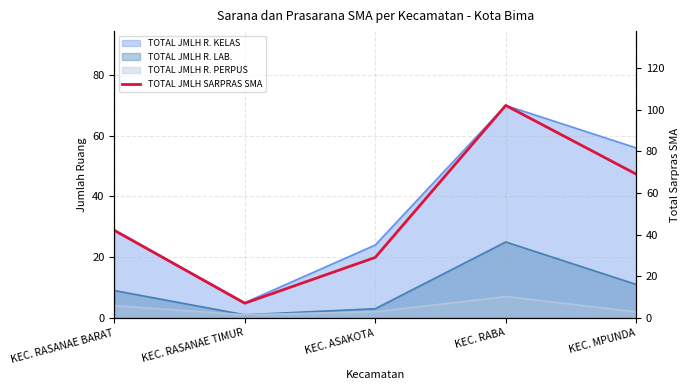

Which has a higher value, KEC. RASANAE BARAT or KEC. ASAKOTA?

KEC. RASANAE BARAT